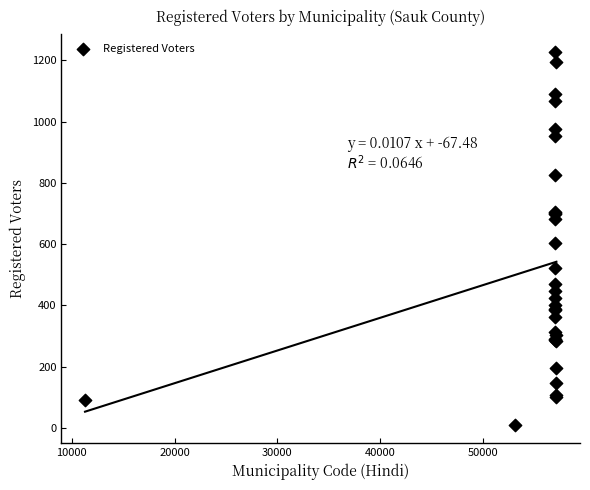

What Y value in the scatter plot is closest to 619?

603